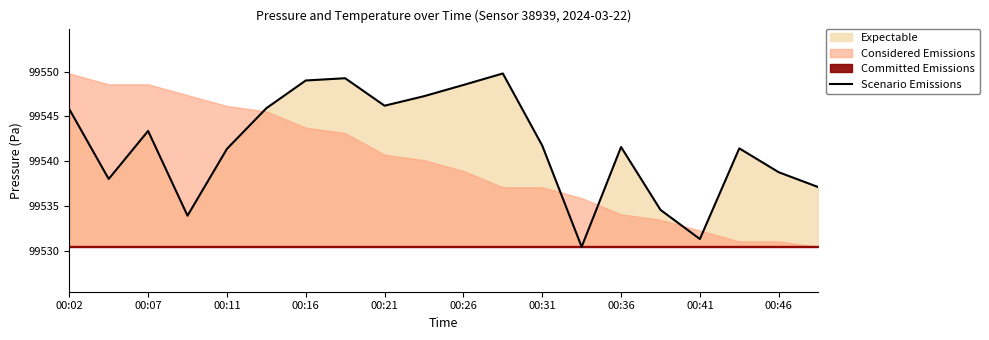

At which label does Scenario Emissions first exceed 99541?

00:02